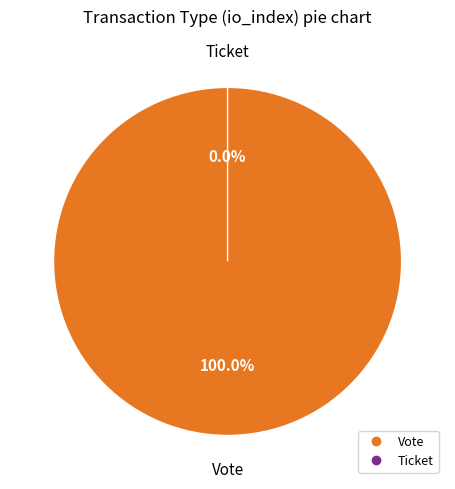

Which category accounts for the majority?

Vote